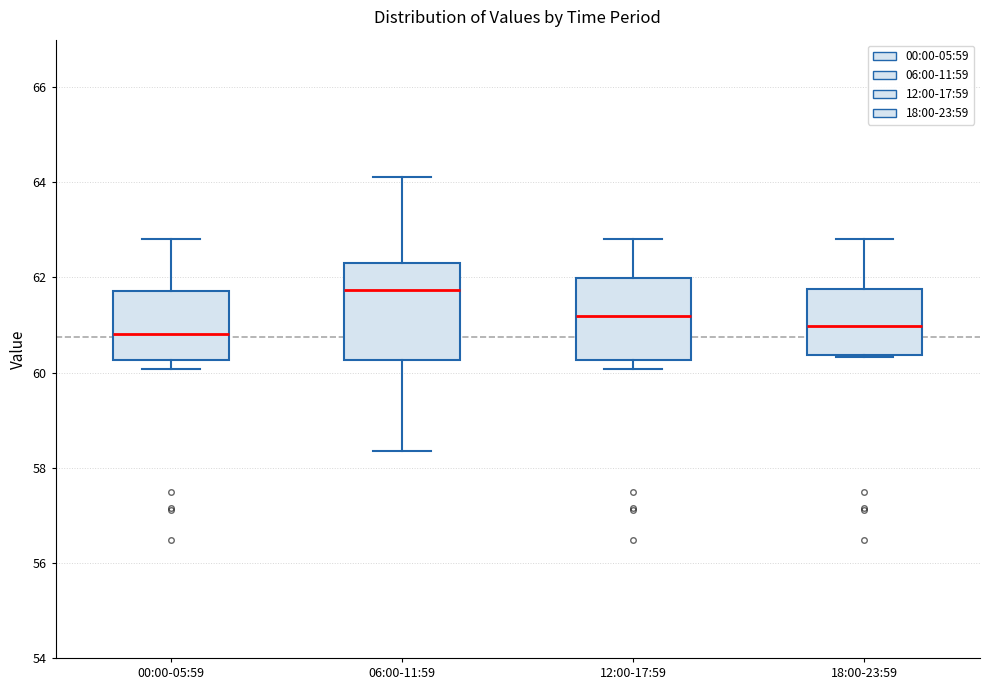

Which box's median line is the highest?

06:00-11:59